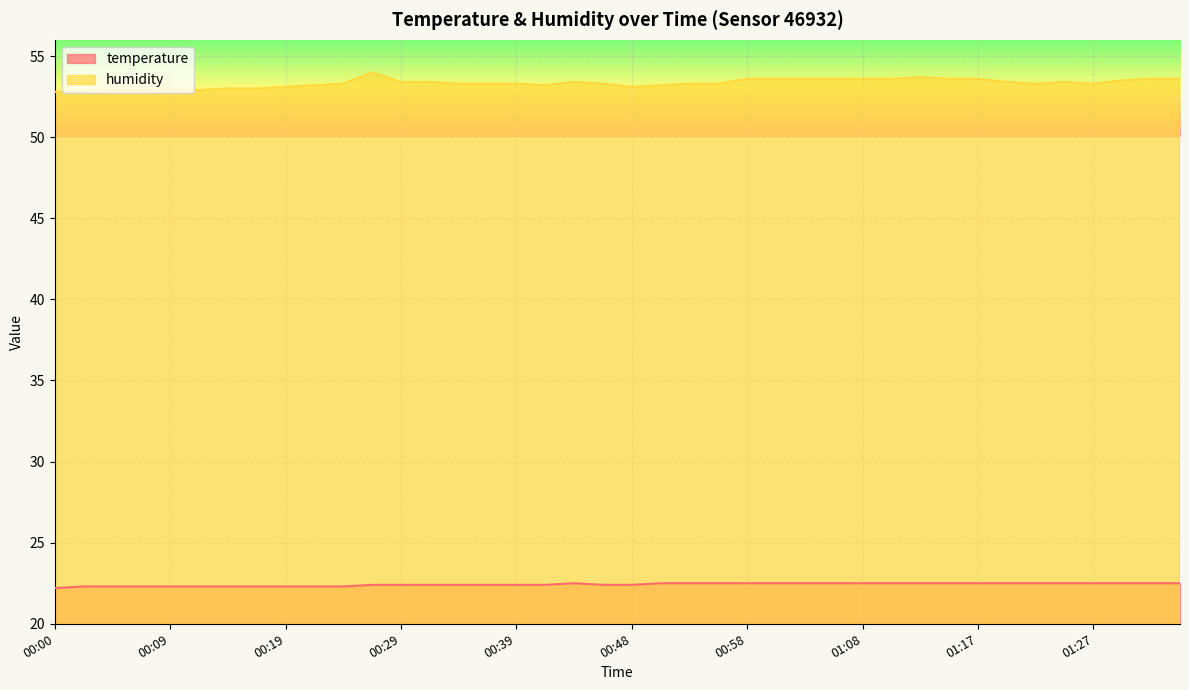

True or false: temperature and humidity cross at least once.

False